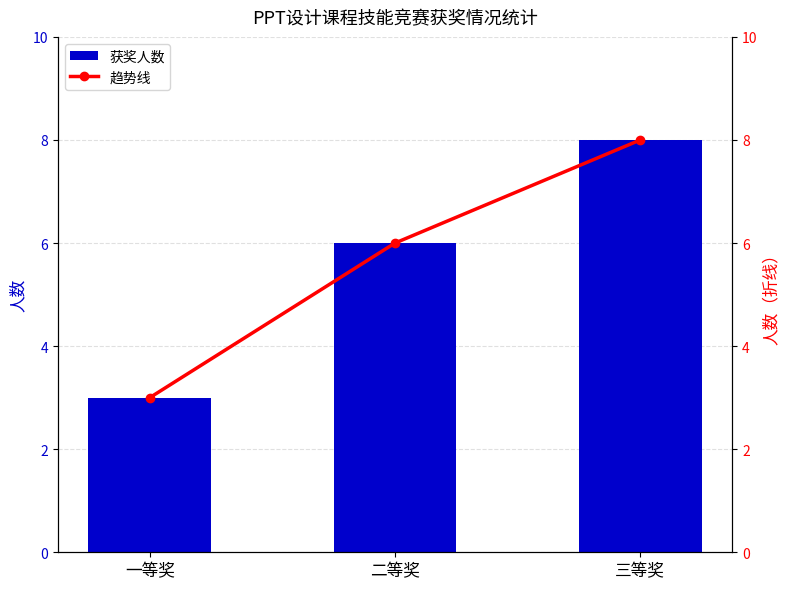

Where is 获奖人数 nearest to the value 5?

二等奖